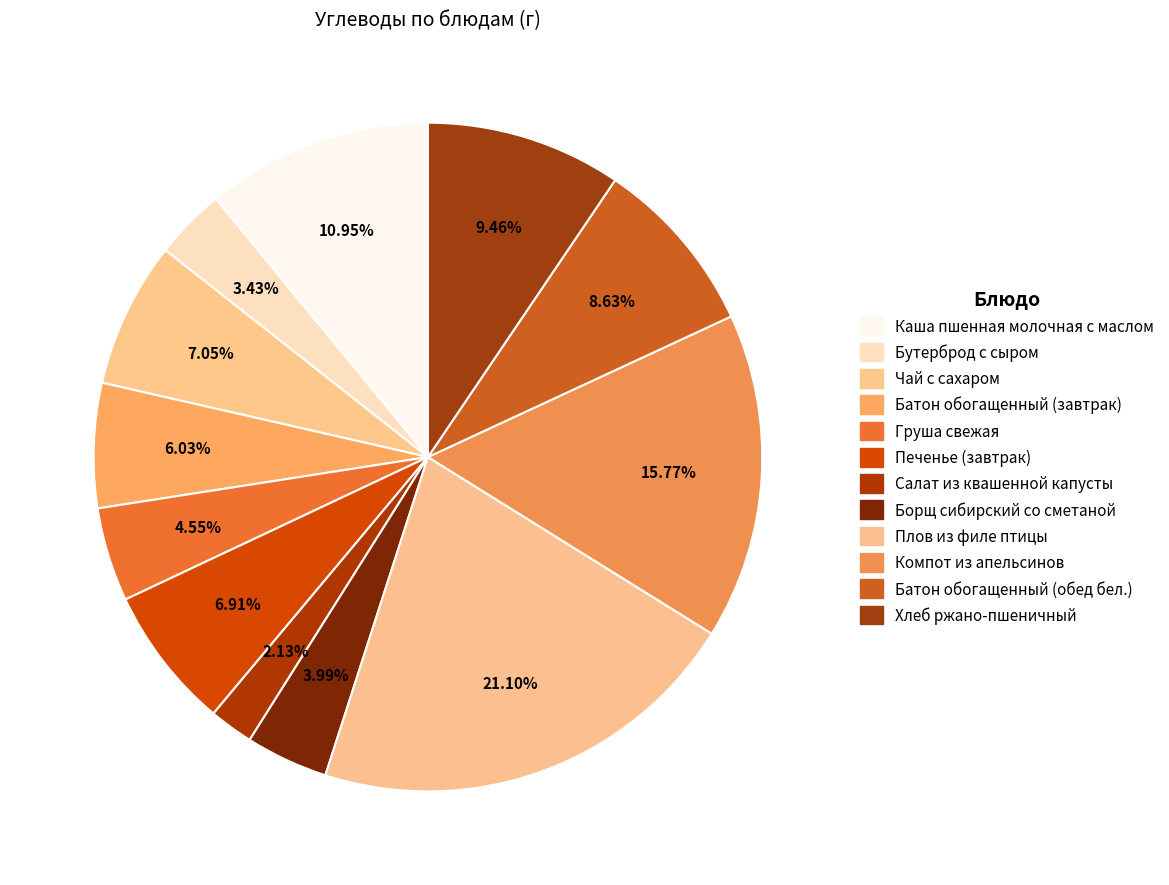

How many slices are in this pie chart?

12